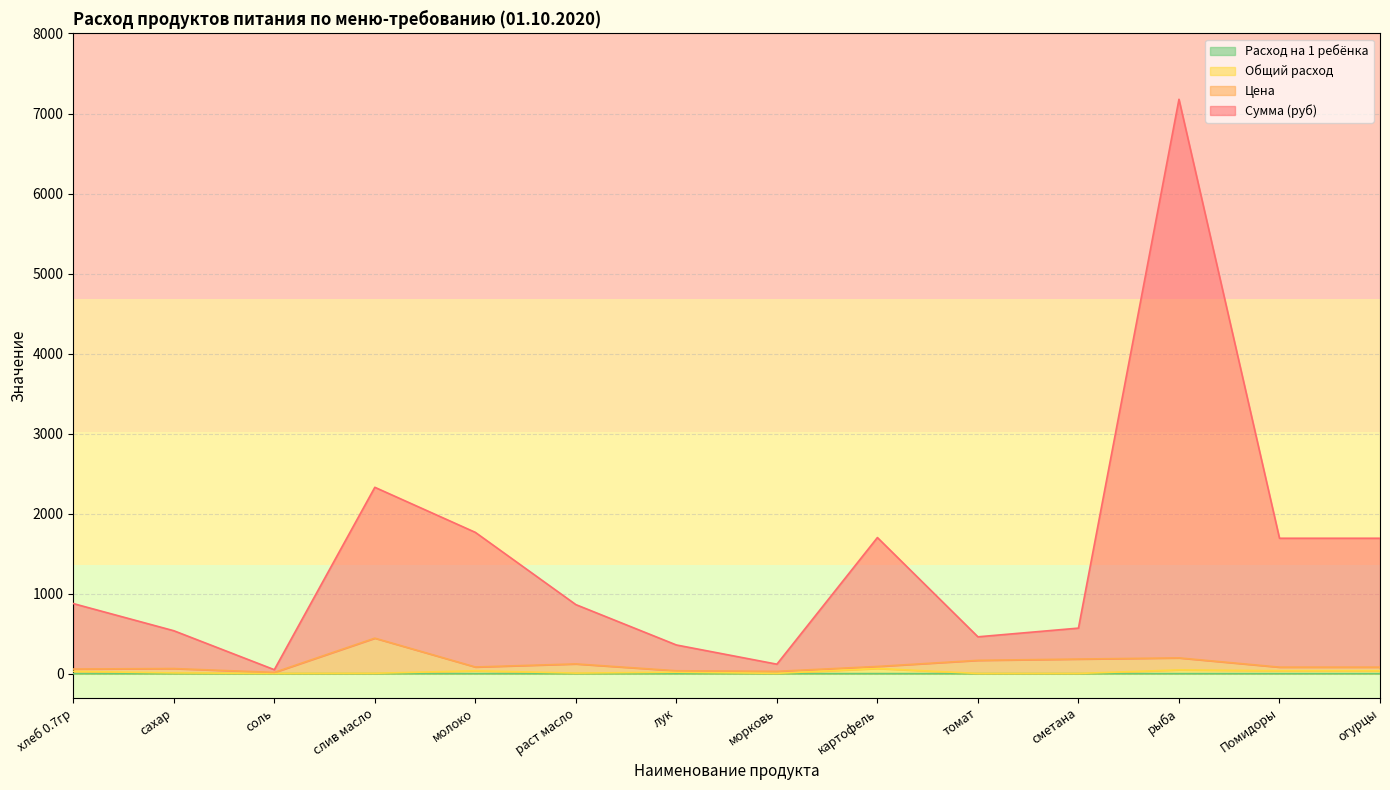

True or false: Цена has more than 2 interior local peaks.

True